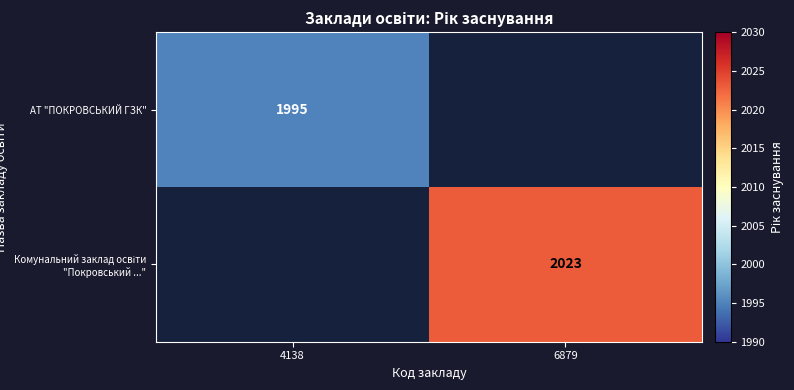

The АТ "ПОКРОВСЬКИЙ ГЗК" series shows 910 at 4138. True or false?

False